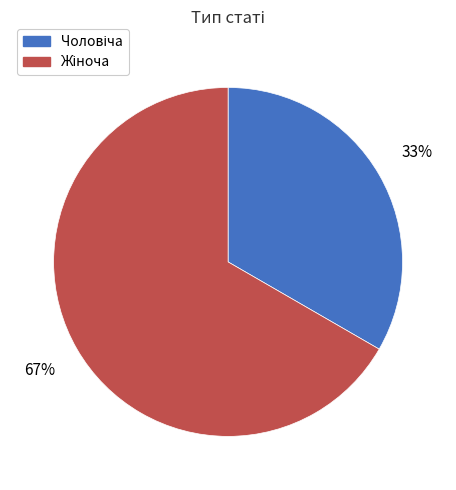

Is there a majority slice in this chart?

Yes